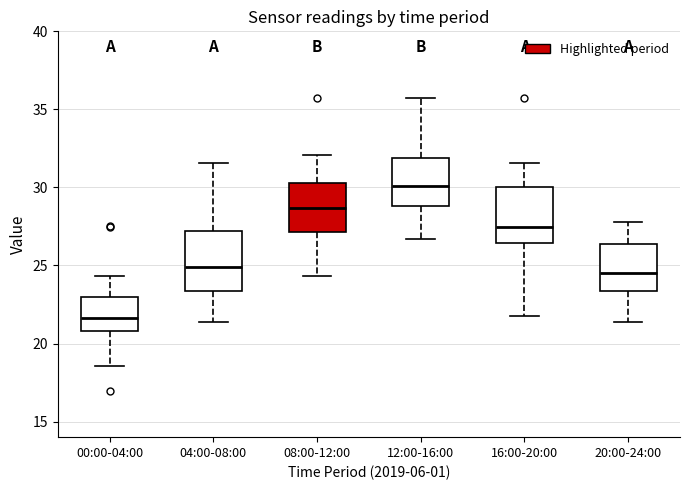

Which box's median line is the highest?

12:00-16:00